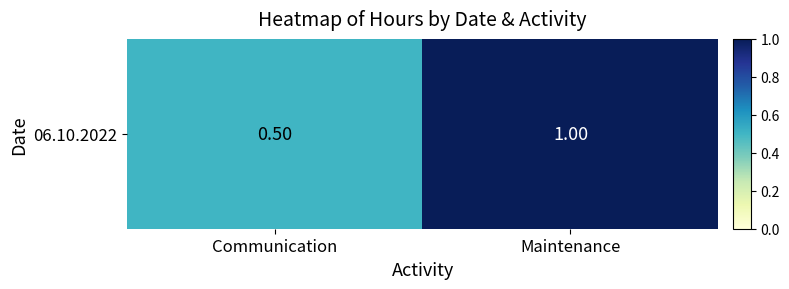

Which label corresponds to the largest value in the chart?

Maintenance